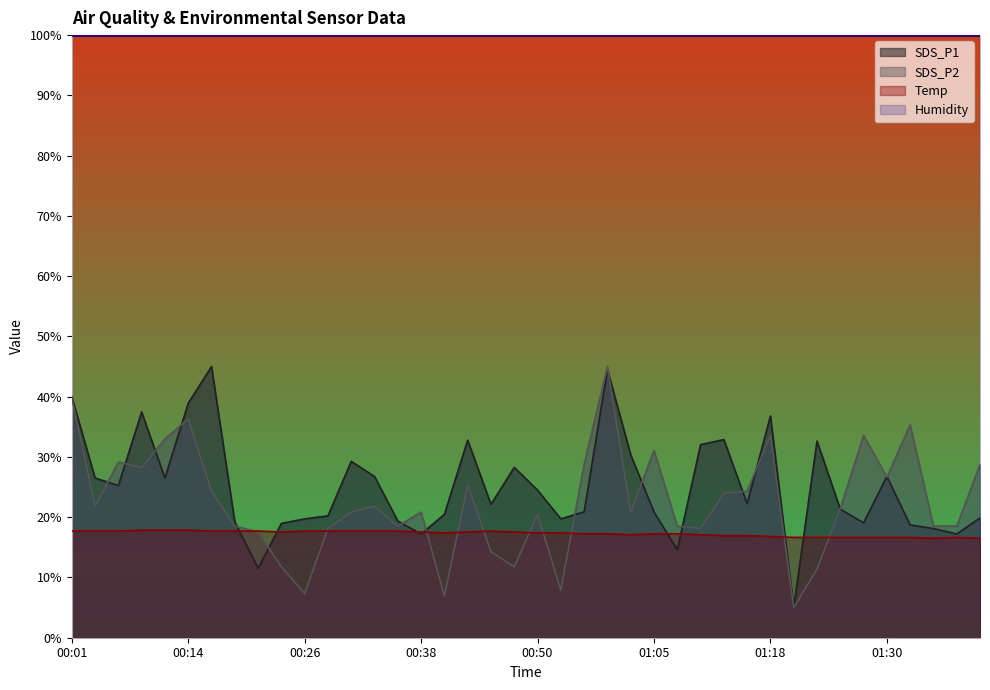

Reading right to left, what are all the values shown in this chart?

SDS_P1: 19.9	17.2	18.1	18.7	26.8	19.1	21.3	32.6	5.0	36.8	22.2	32.9	32.0	14.6	20.9	30.4	44.5	20.9	19.7	24.5	28.3	22.1	32.8	20.5	17.2	19.4	26.8	29.3	20.2	19.7	19.0	11.5	19.2	45.0	38.9	26.5	37.5	25.3	26.5	40.0
SDS_P2: 28.8	18.5	18.5	35.3	26.6	33.6	21.4	11.4	5.0	33.6	24.3	23.9	18.1	18.5	31.1	20.8	45.0	28.8	7.9	20.5	11.8	14.3	25.3	6.9	20.8	18.5	21.8	20.8	18.1	7.3	11.8	17.6	18.5	24.3	36.3	33.0	28.2	29.2	21.8	39.8
Temp: 16.5	16.6	16.5	16.6	16.6	16.6	16.6	16.6	16.6	16.8	17.0	17.0	17.1	17.2	17.2	17.1	17.2	17.2	17.4	17.4	17.5	17.7	17.5	17.4	17.5	17.7	17.7	17.7	17.7	17.7	17.5	17.7	17.7	17.7	17.8	17.8	17.8	17.7	17.7	17.7